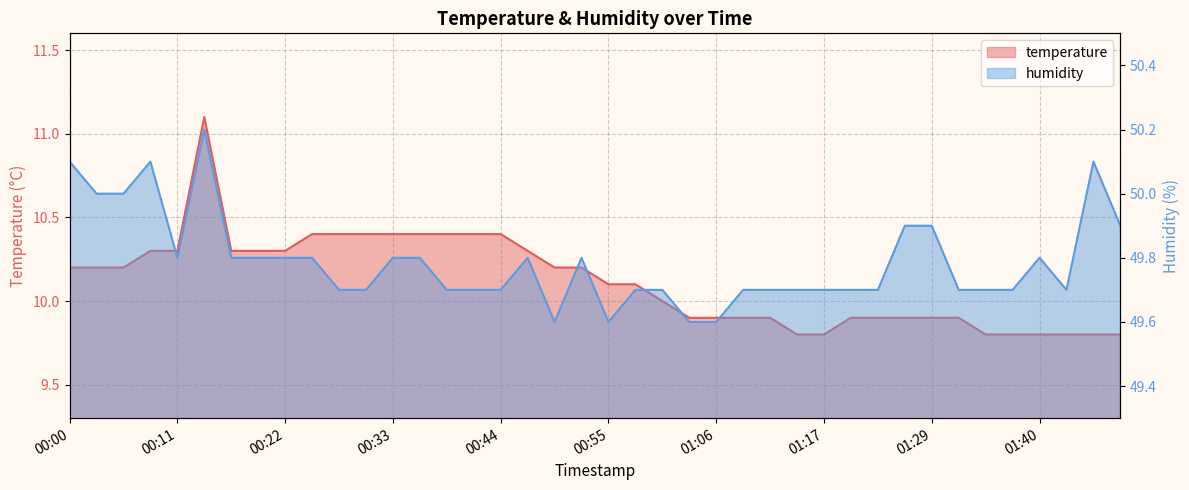

Which series has the largest range (max minus min)?

temperature